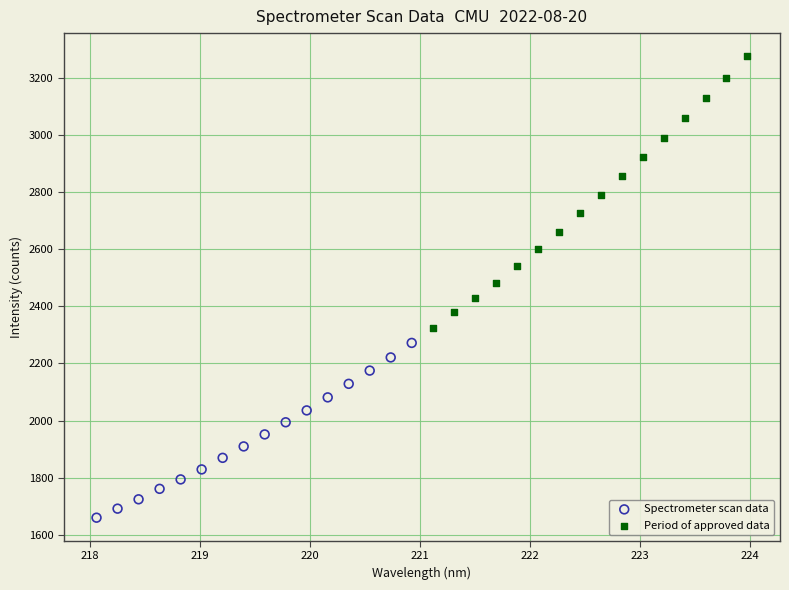

Which series has the widest spread of Y values?

Period of approved data